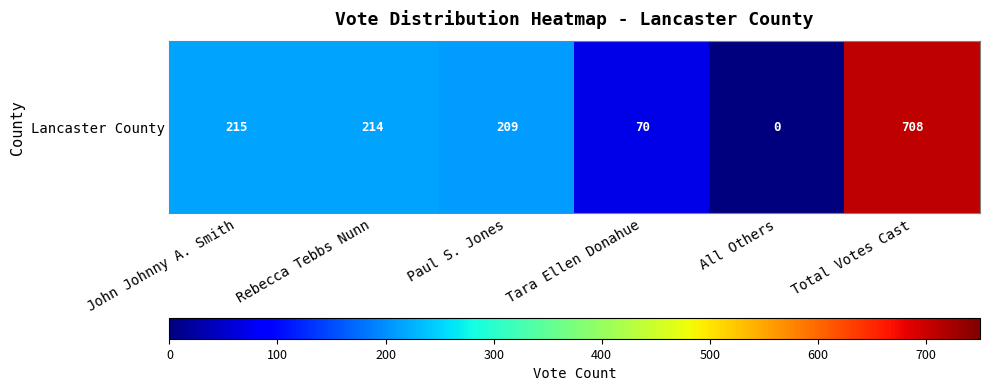

Rank the categories by value from highest to lowest.

Total Votes Cast, John Johnny A. Smith, Rebecca Tebbs Nunn, Paul S. Jones, Tara Ellen Donahue, All Others